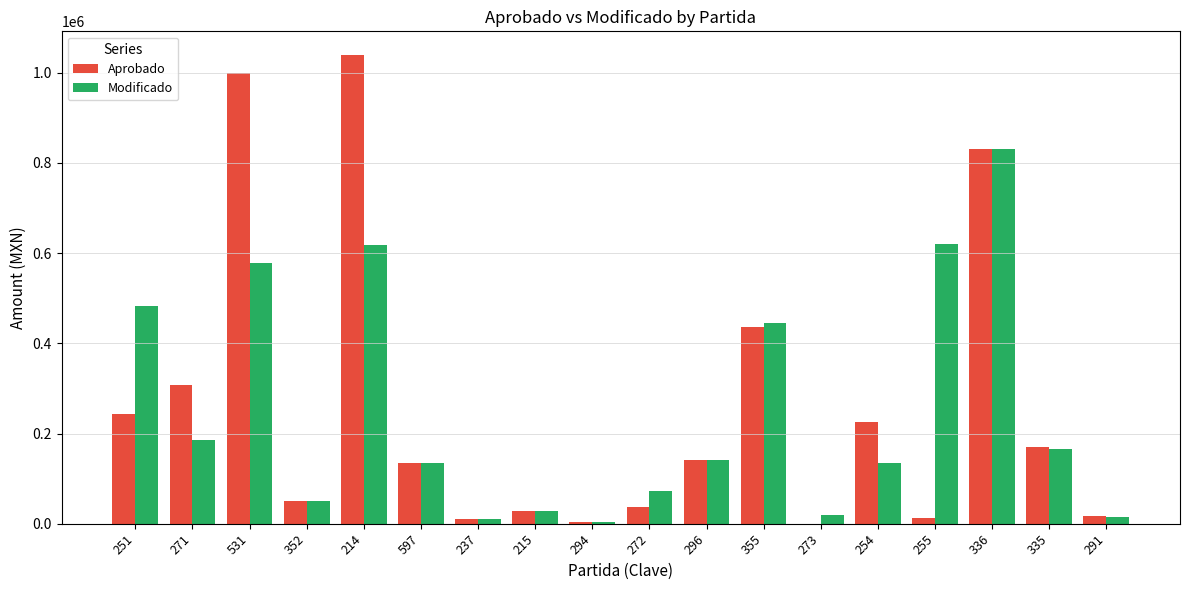

Is the value of Modificado at 336 greater than the value of Aprobado at 273?

Yes